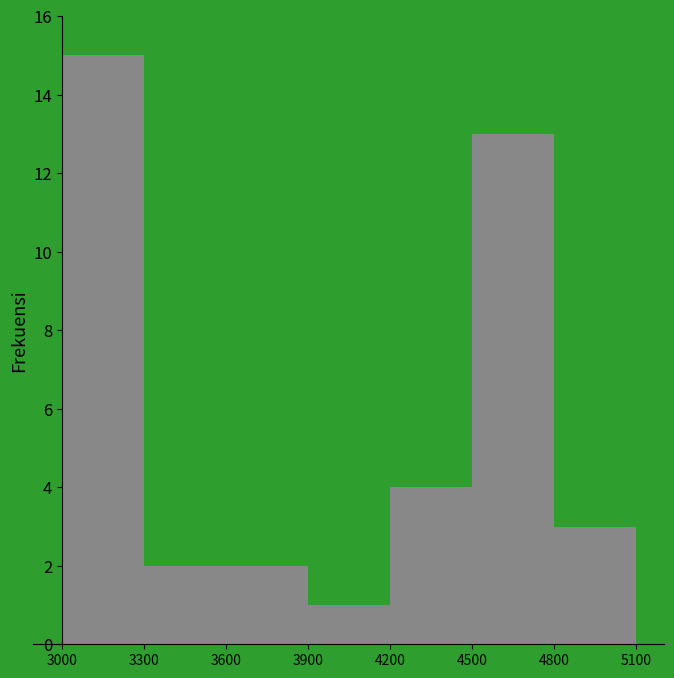

Over which range of the x-axis is the bar tallest?

3000 to 3300